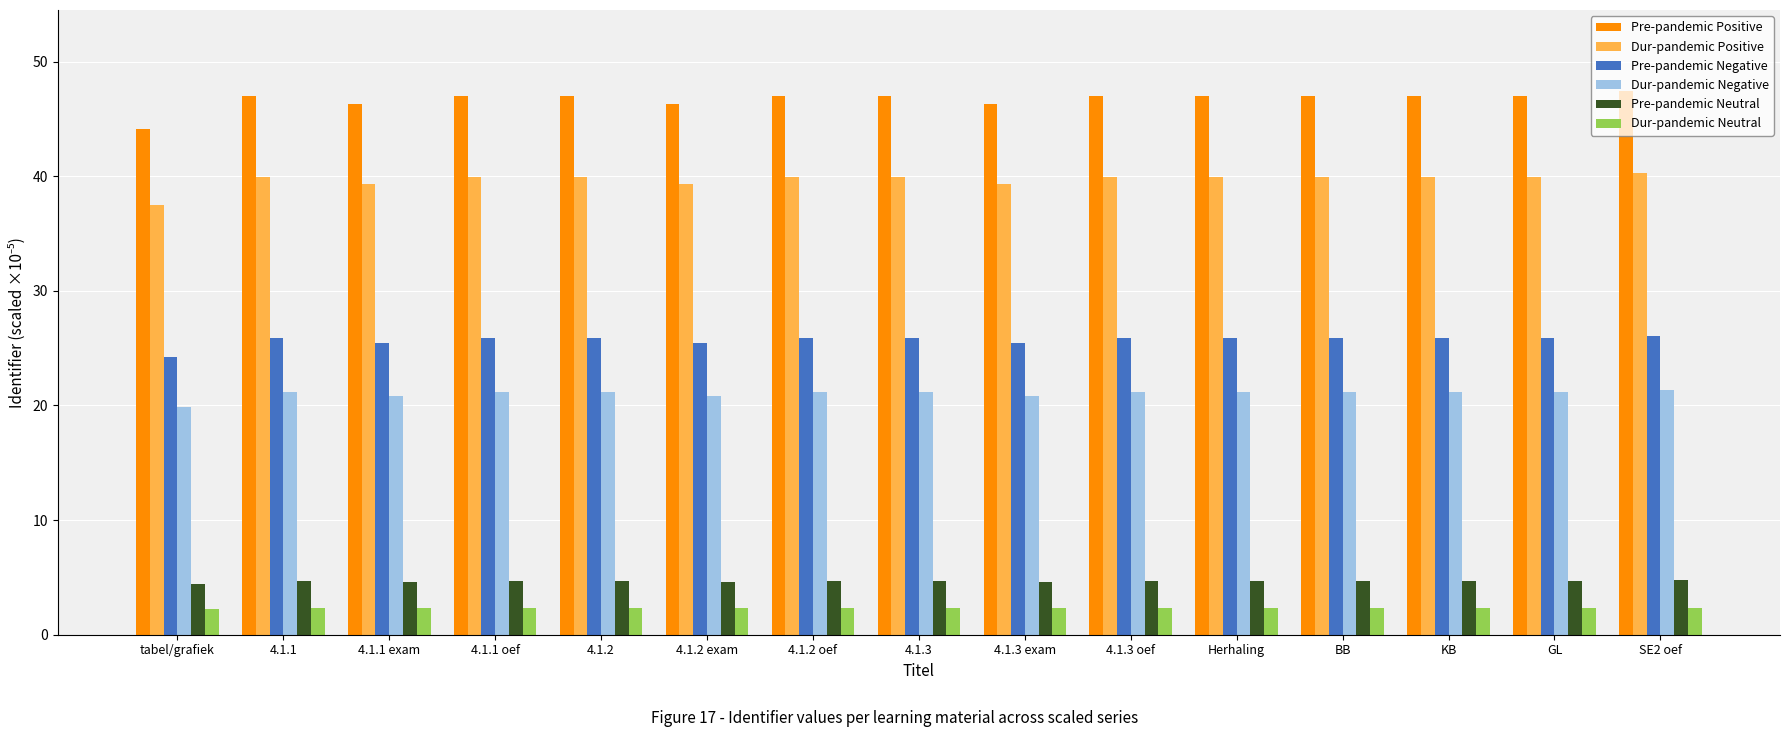

Is it true that Pre-pandemic Neutral equals 8.3 at 4.1.2 oef?

False